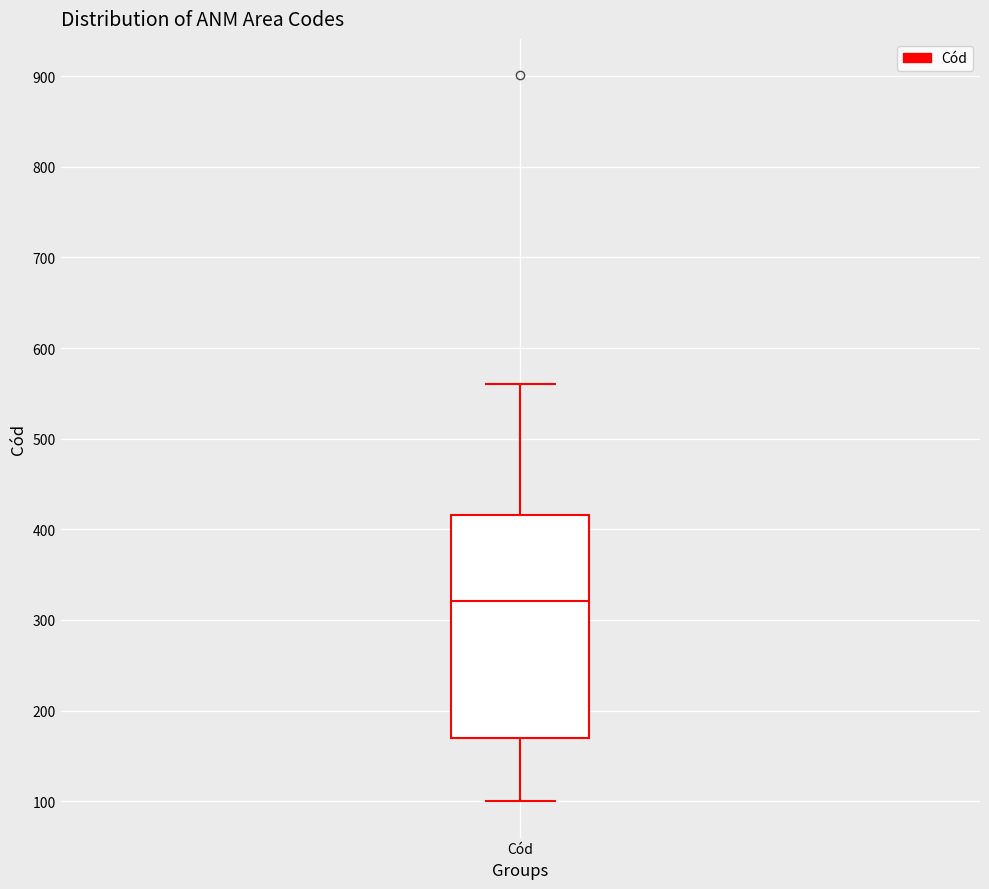

Where does the upper whisker of the box for Cód end on the y-axis? The values are not printed on the chart, so give them approximately, as read against the axis.

560